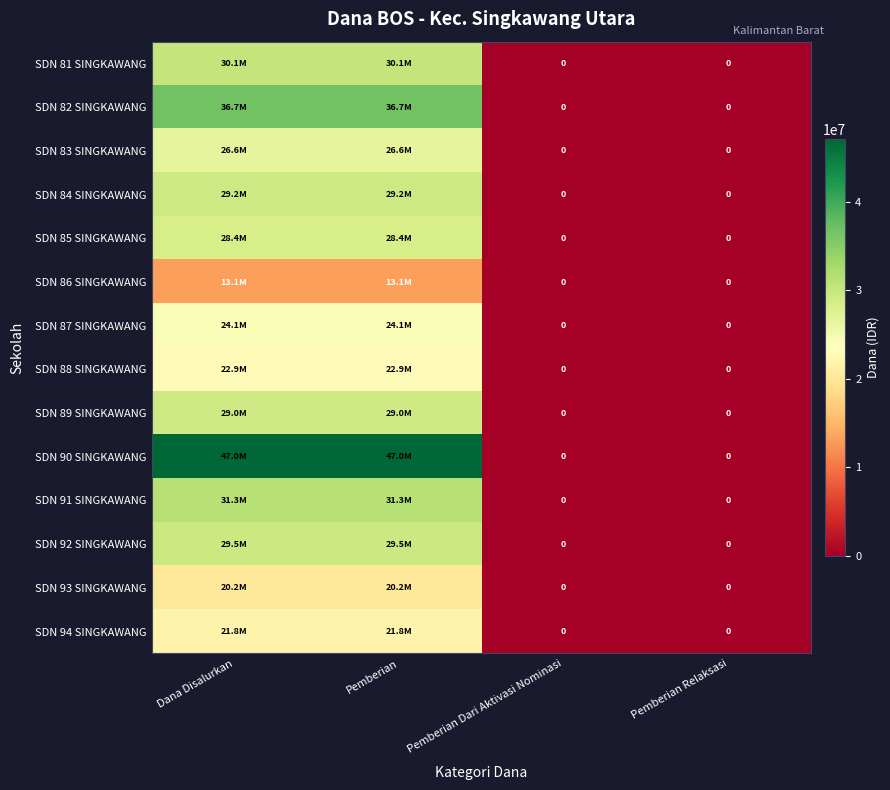

The SDN 82 SINGKAWANG series shows 36675000 at Dana Disalurkan. True or false?

True